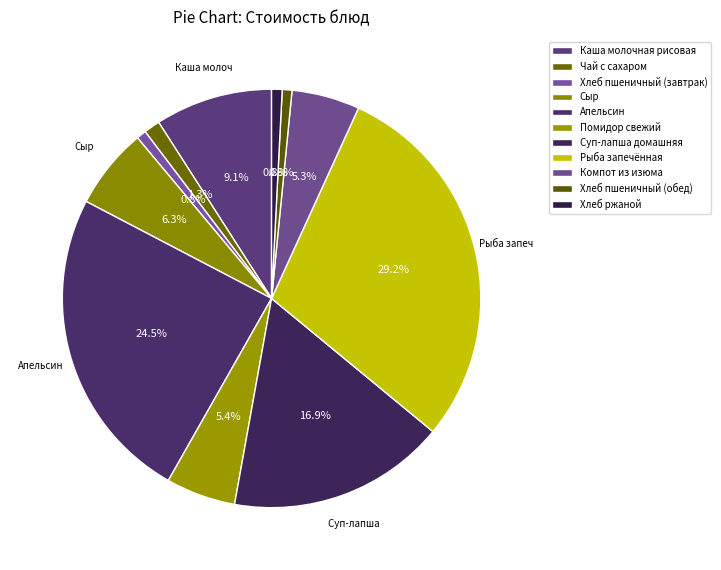

To the nearest percent, what is the combined percentage of Суп-лапша домашняя and Каша молочная рисовая?

26%